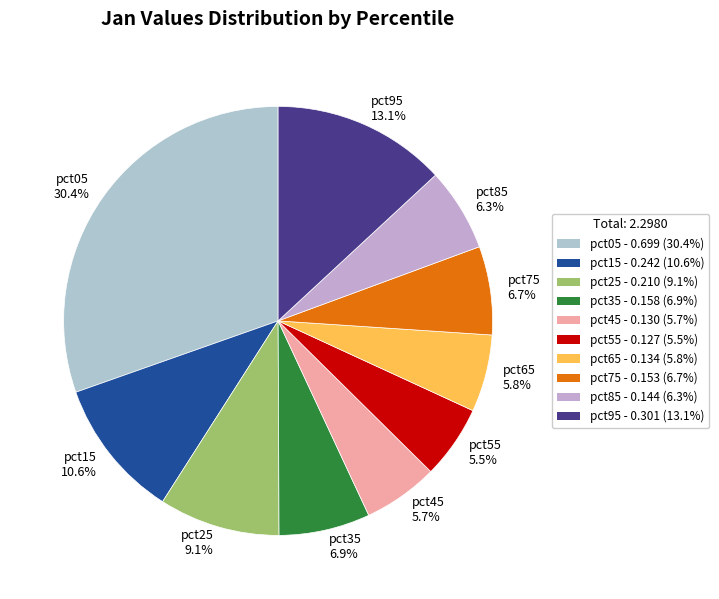

Is pct25 the majority of the pie?

No